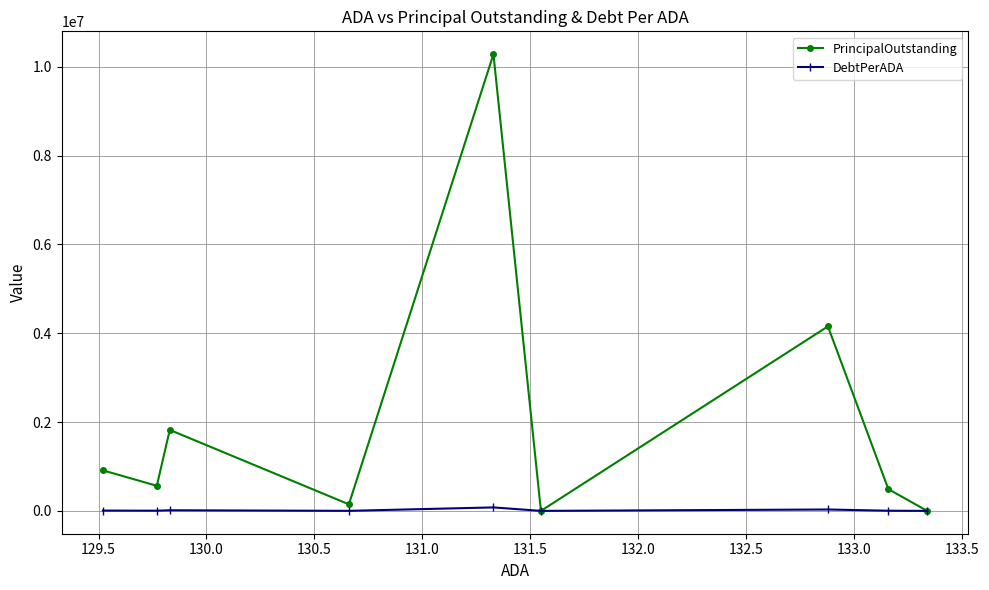

How many interior local valleys does the PrincipalOutstanding series have?

3